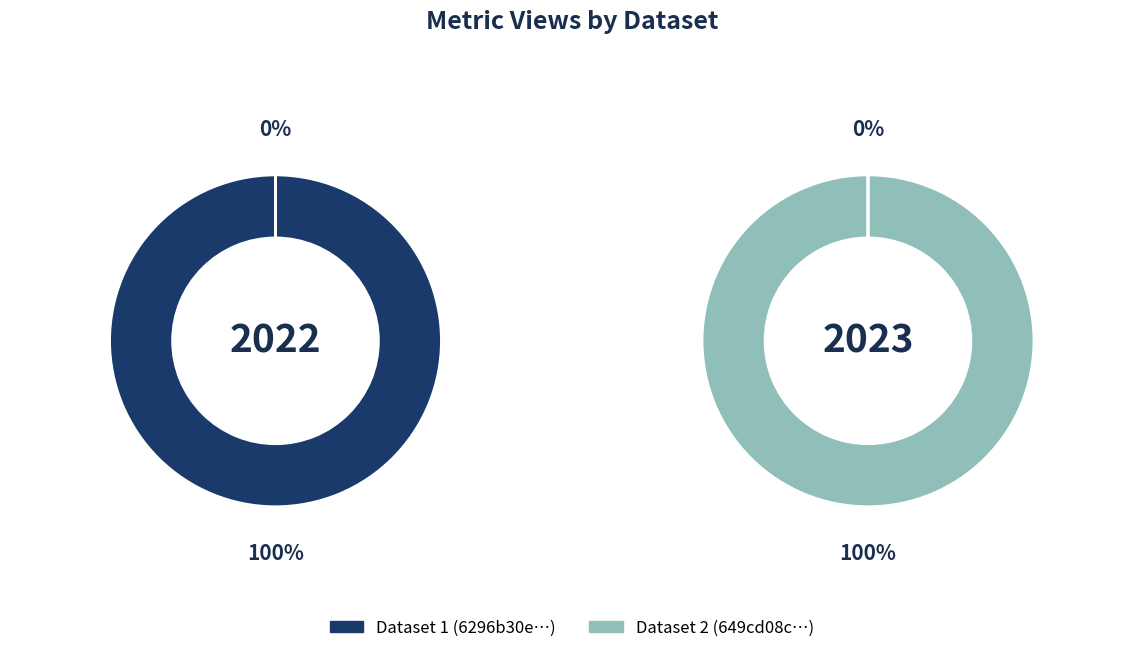

Rank the categories by value from highest to lowest.

6296b30e078190a123da57d6, 649cd08c078190ea972176e9